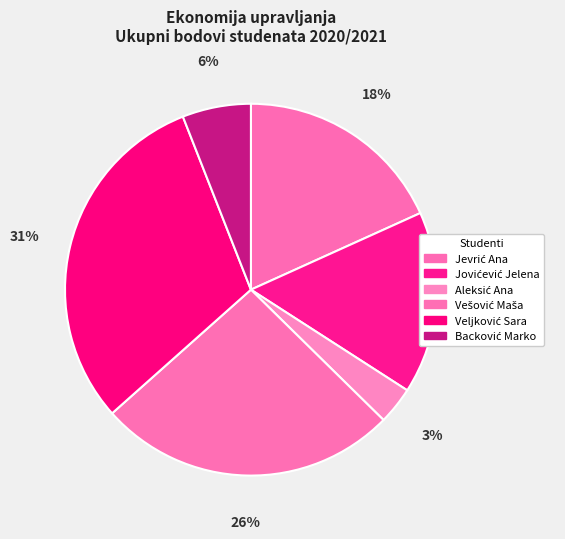

Count the number of slices in the pie.

6